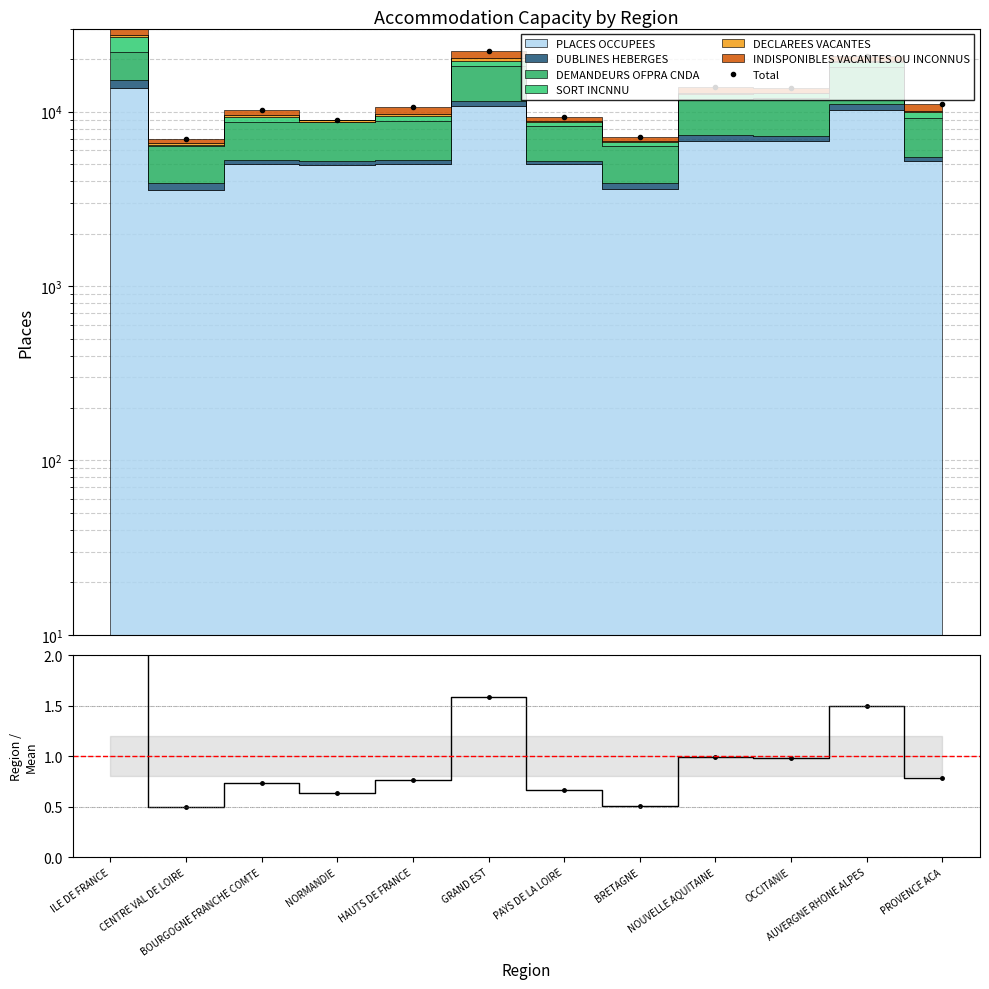

What is the change in value from CENTRE VAL DE LOIRE to BOURGOGNE FRANCHE COMTE?

+3366